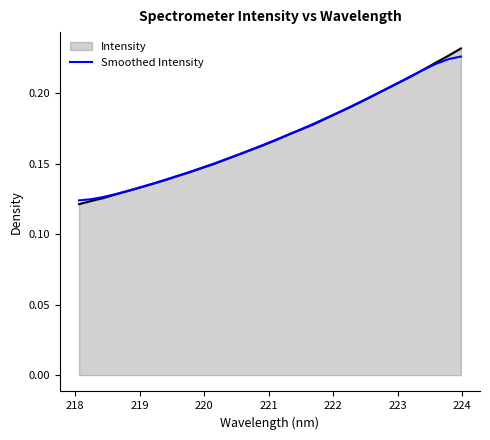

Which series has the widest spread of values?

Intensity